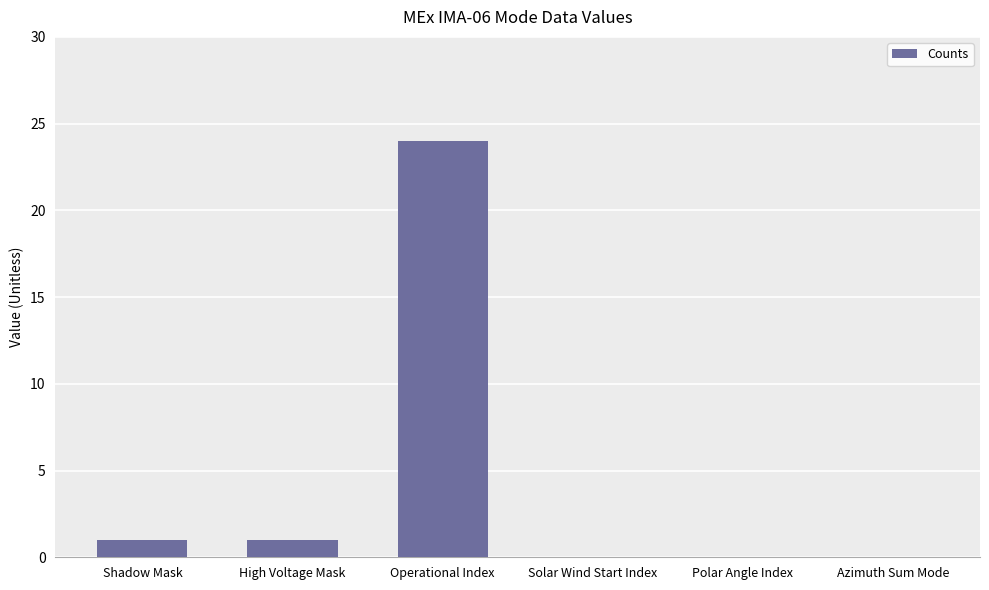

What is the average value?

4